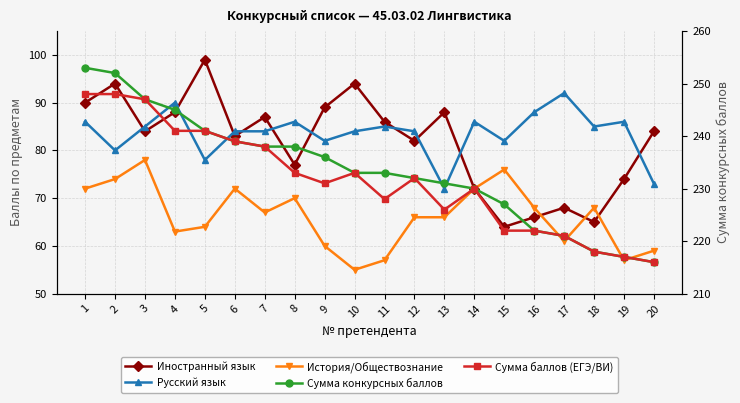

True or false: Русский язык has more than 2 points higher than both neighbors.

True